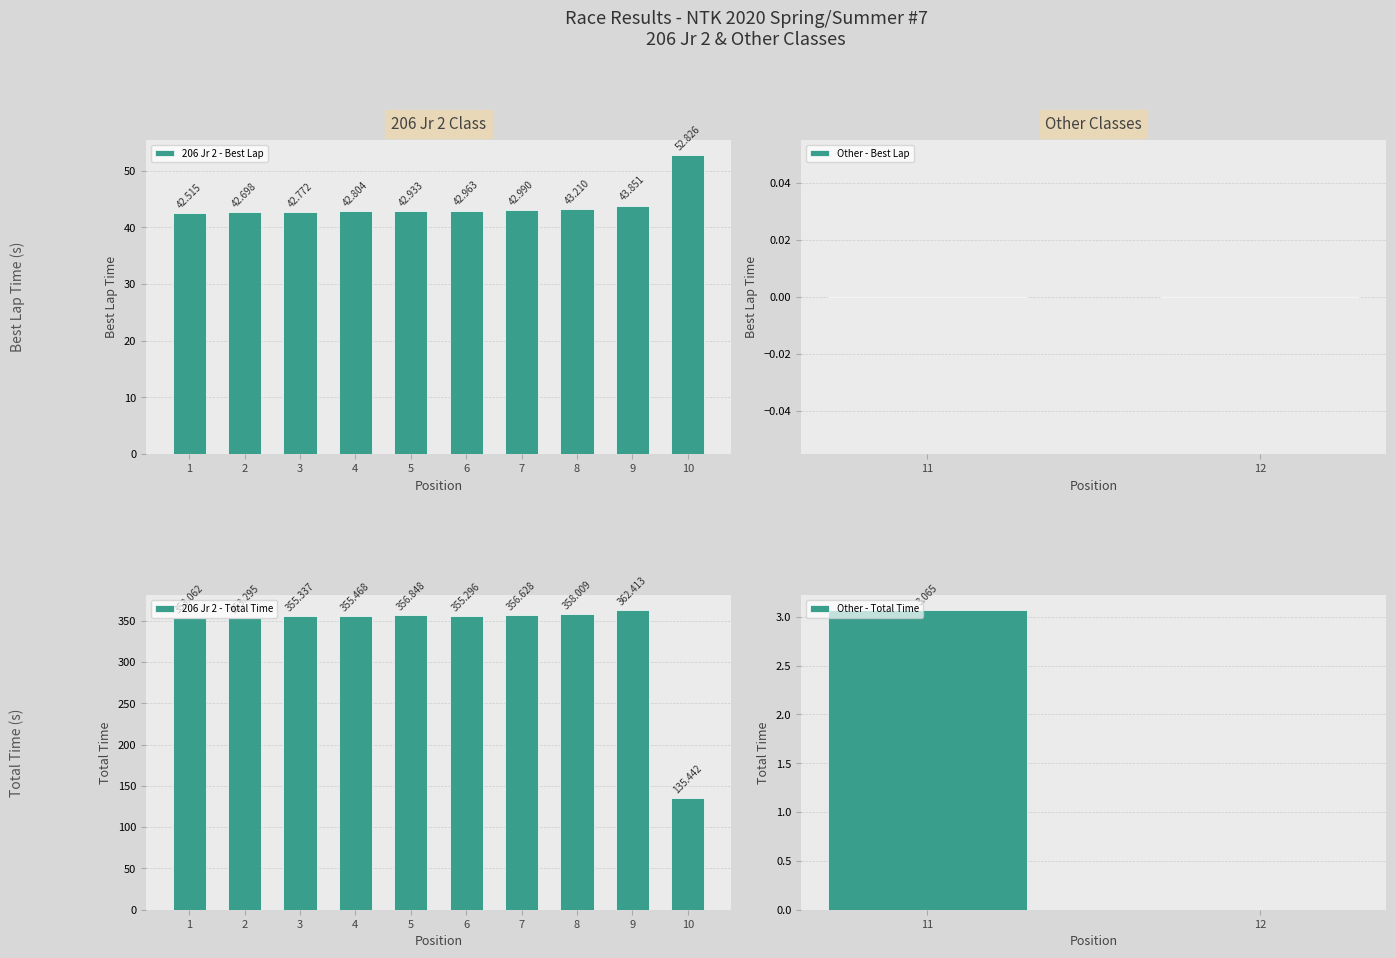

The value of Best Lap time at Caiden Wolfe is 43.0. True or false?

True